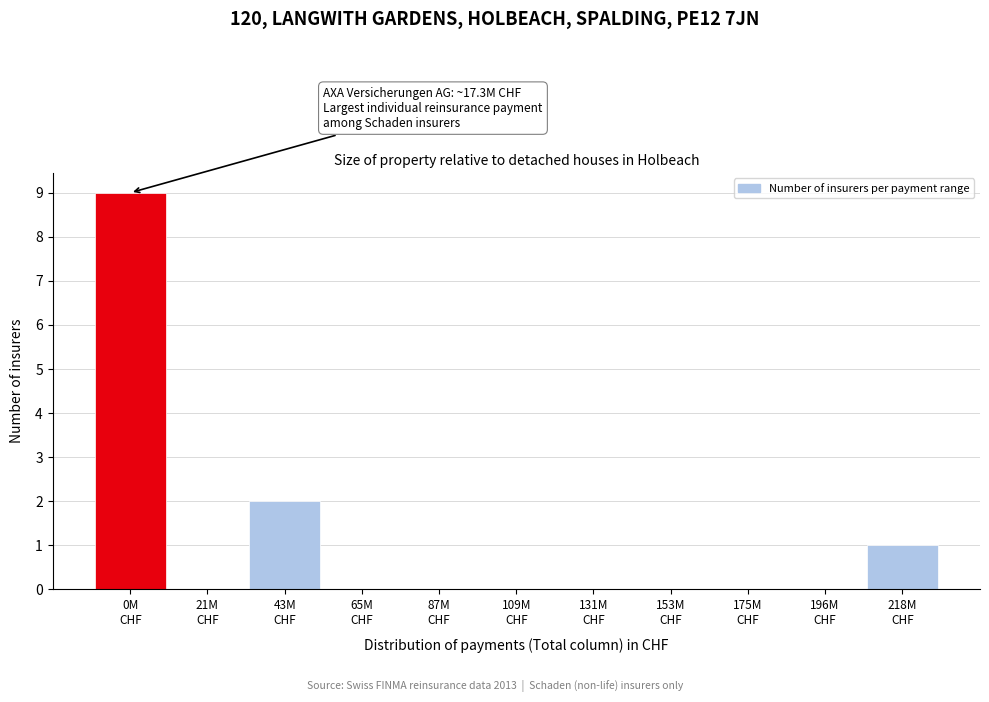

What is the sum of all values?

12